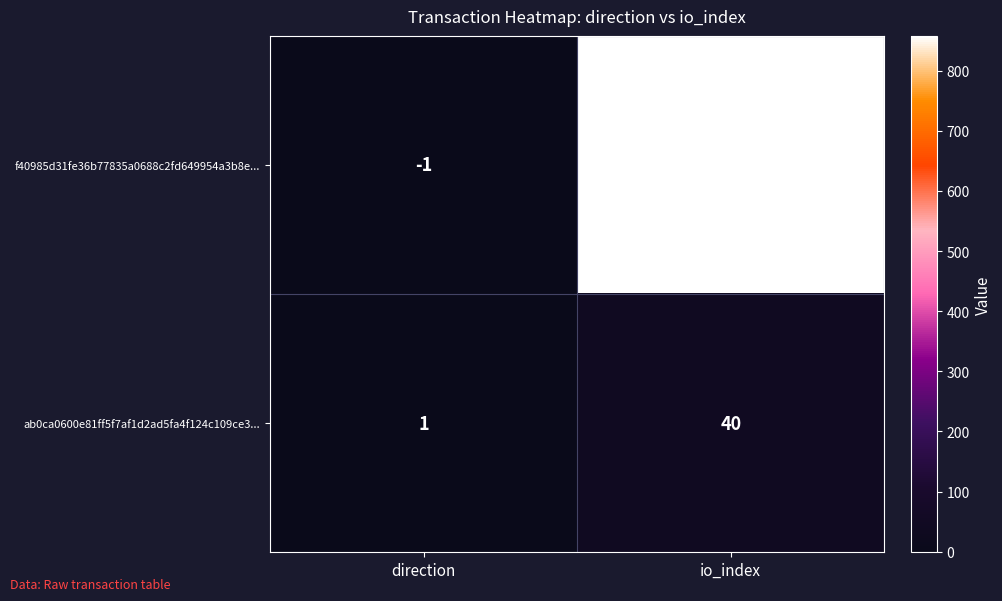

The f40985d31fe36b77835a0688c2fd649954a3b8e... series shows 0 at direction. True or false?

False